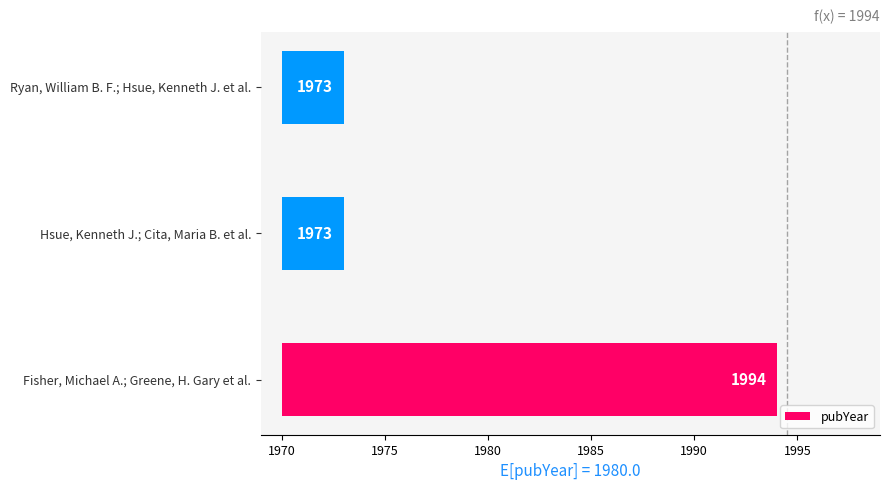

How many values are between 3 and 24?

3